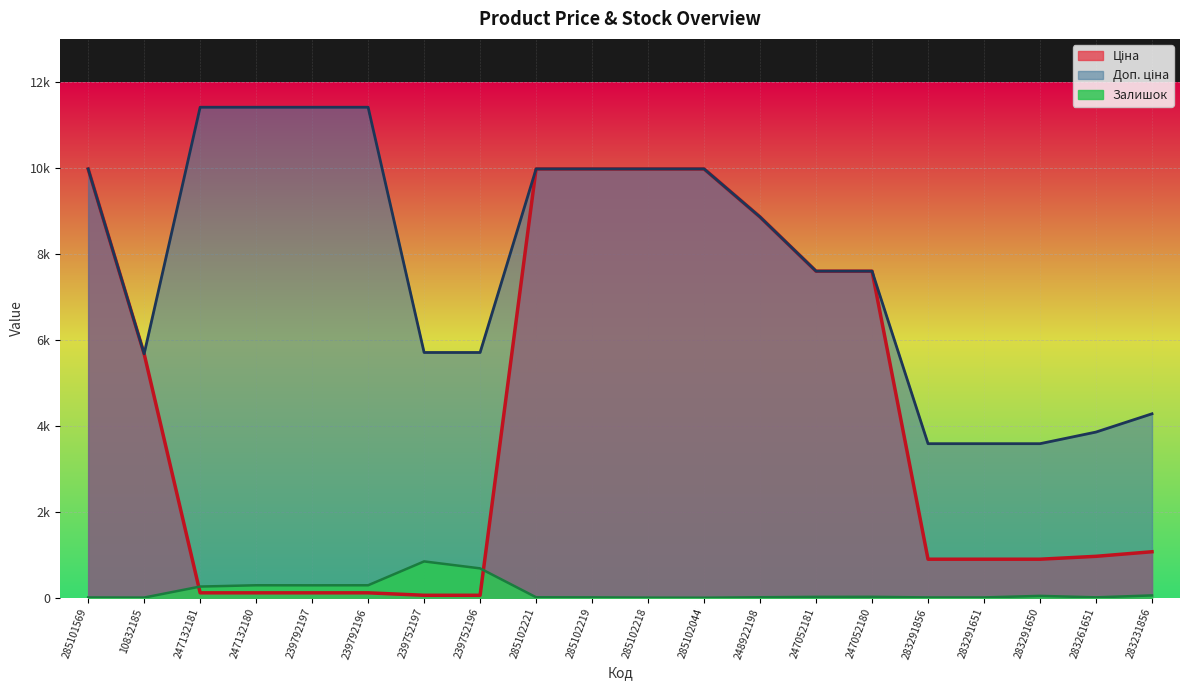

True or false: Ціна and Доп. ціна cross at least once.

False